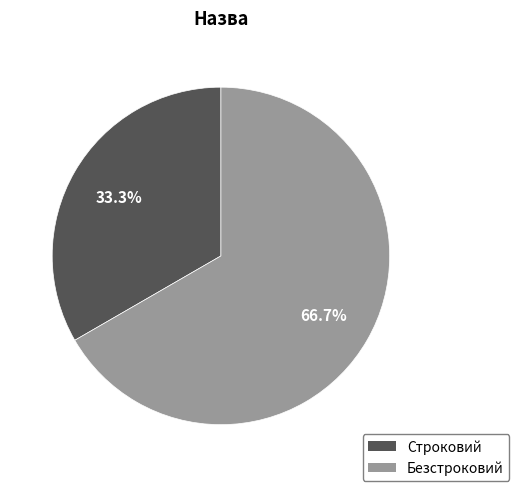

What is the majority slice?

Безстроковий